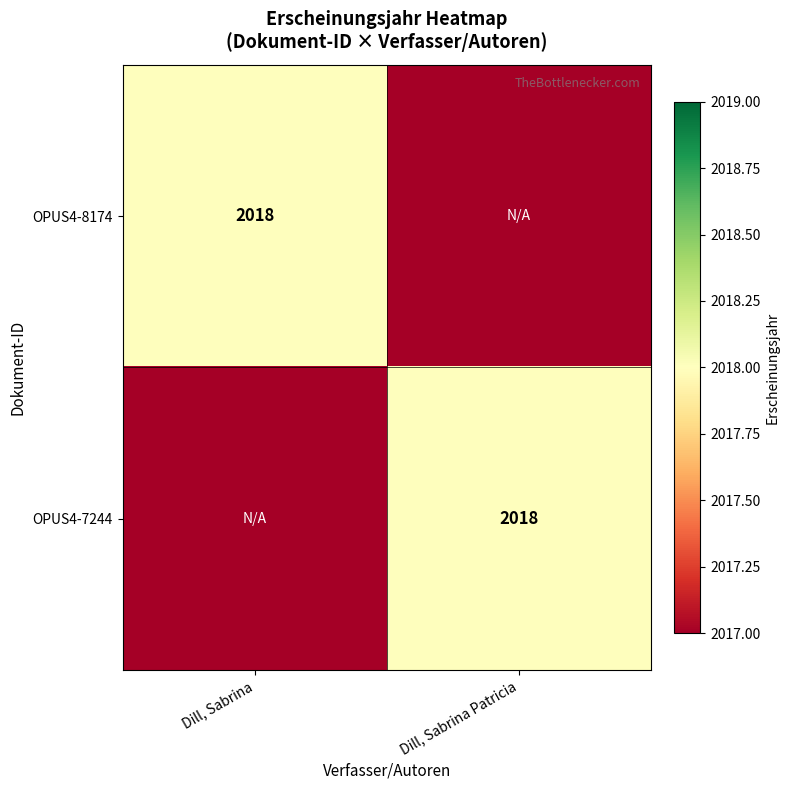

The value of OPUS4-8174 at Dill, Sabrina is 544. True or false?

False